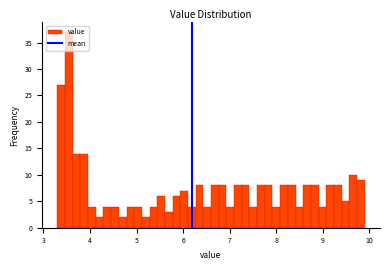

Around what value on the x-axis is the tallest bar? Give the approximate position of its centre, as read against the axis.

3.5